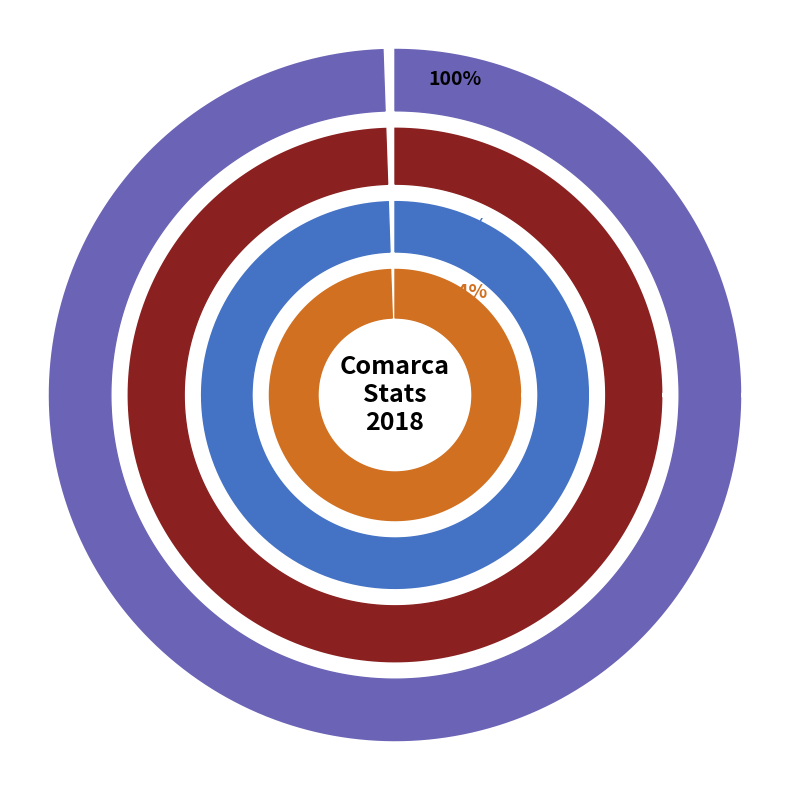

To the nearest percent, what portion does EL VINALOPÓ MITJÀ/EL VINALOPÓ MEDIO represent?

5%